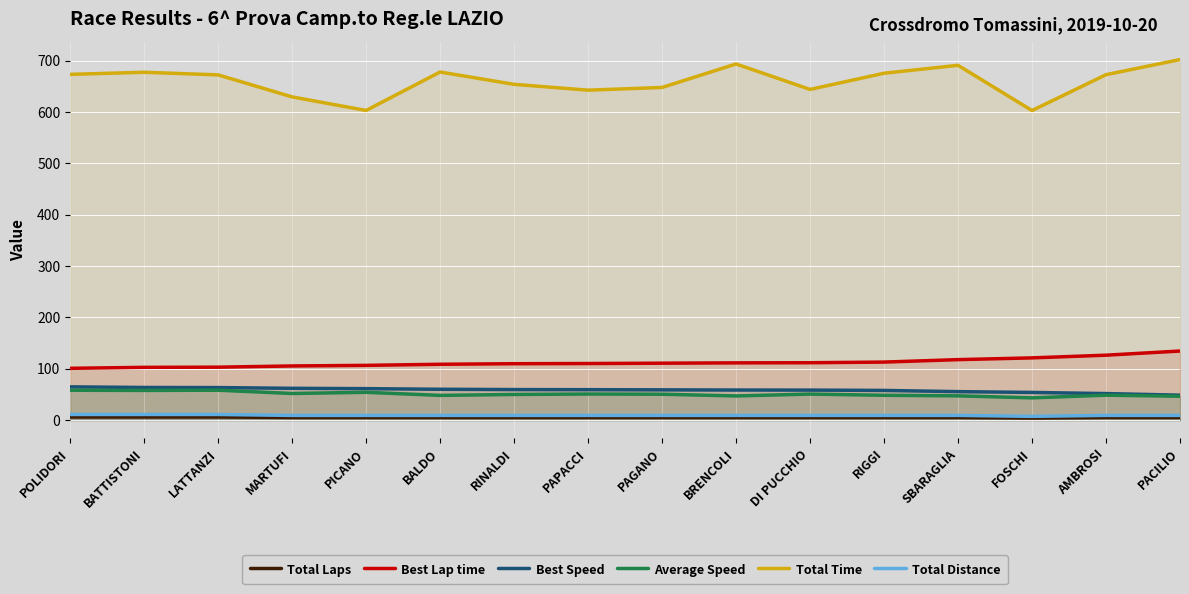

Is the value of Best Lap time at MARTUFI greater than the value of Total Laps at BALDO?

Yes